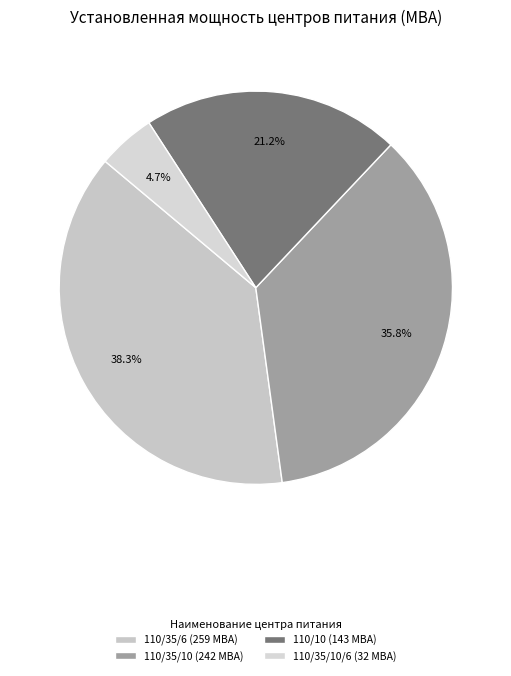

To the nearest percent, what is the average slice percentage?

25%